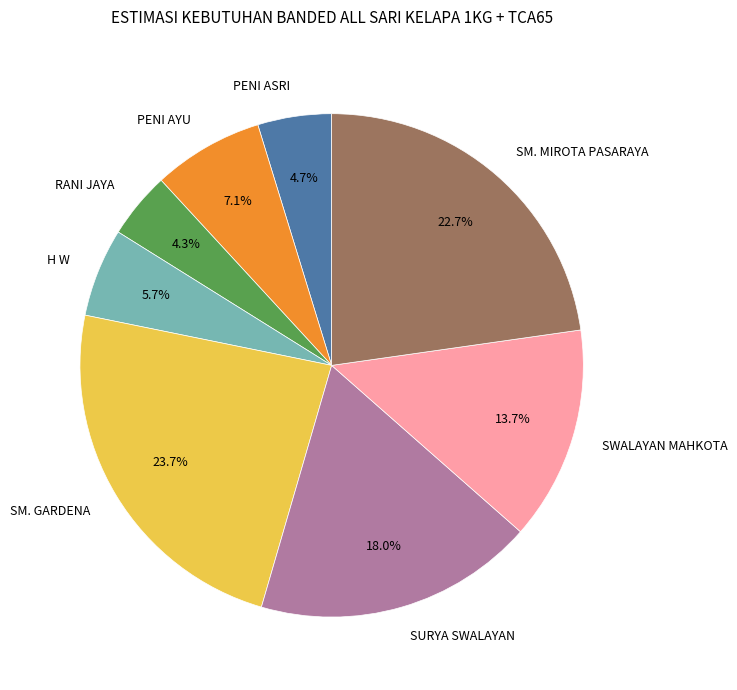

Is the sum of SM. GARDENA and SWALAYAN MAHKOTA greater than half?

No